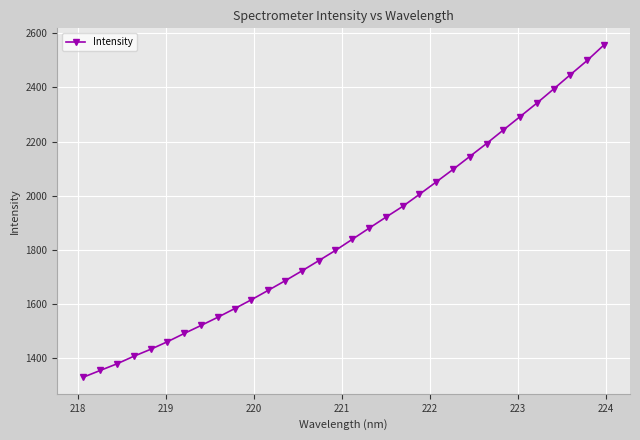

What is the smallest value displayed?

1330.8